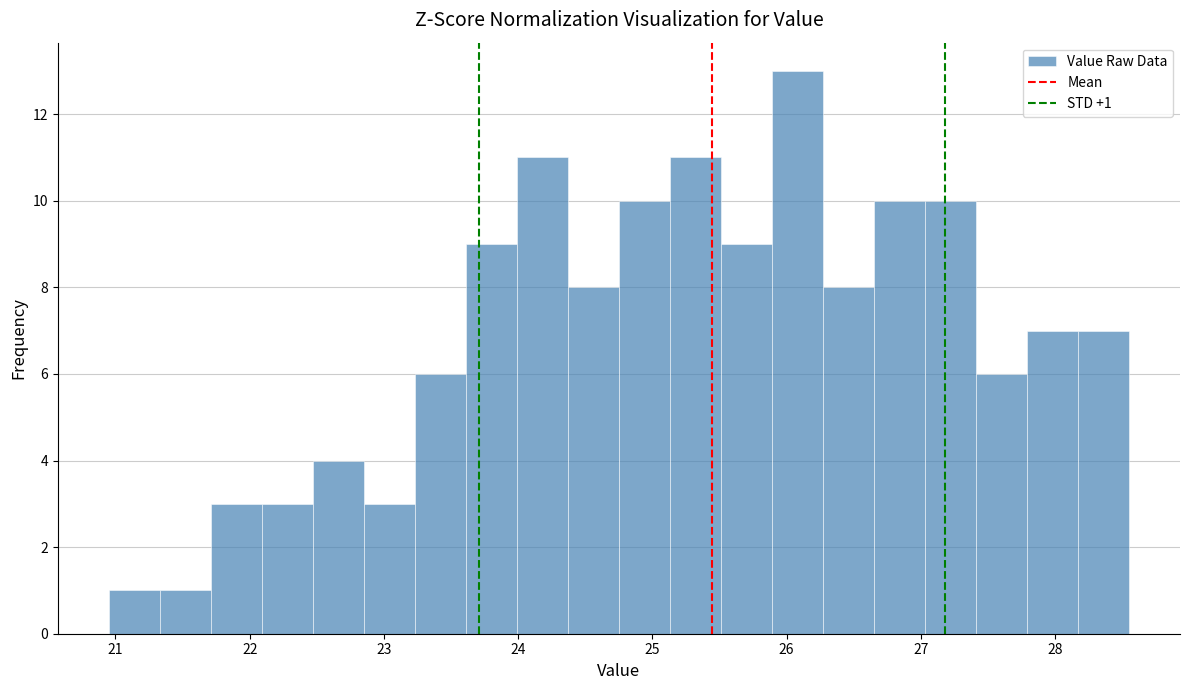

Read against the x-axis, roughly where is the centre of the tallest bar?

26.1